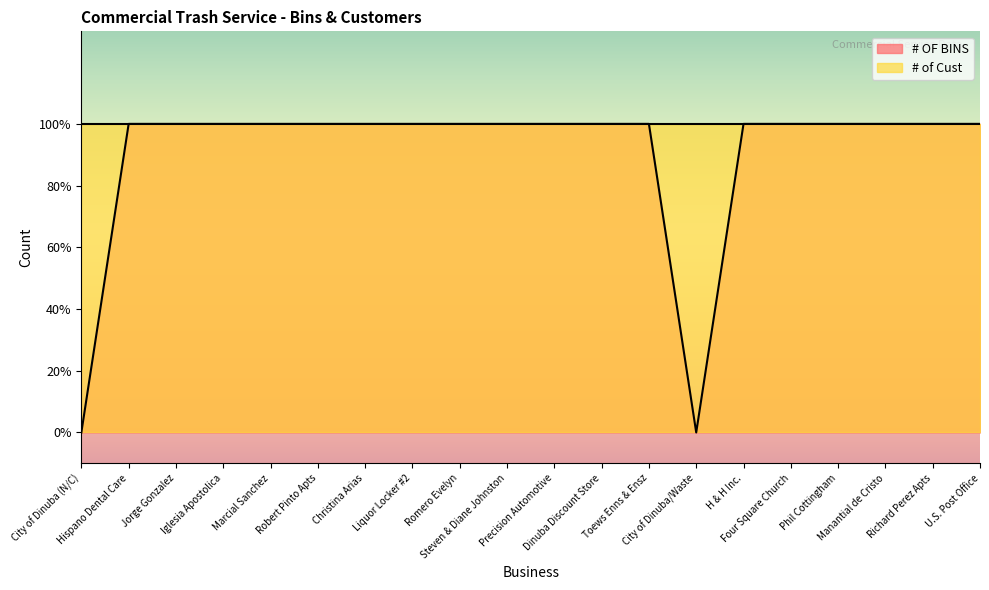

What is the difference between the maximum and minimum values?

1